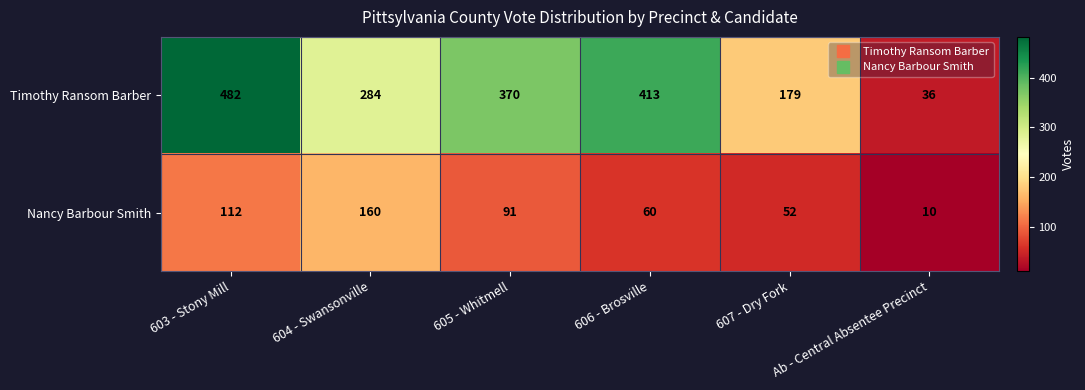

What is the difference between the maximum and minimum values in the Timothy Ransom Barber series?

446